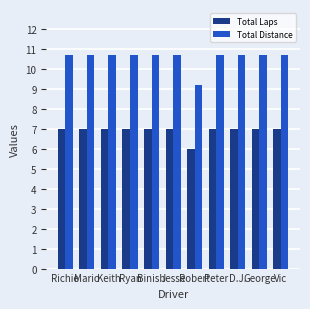

At which label is Total Distance closest to 9?

Robert